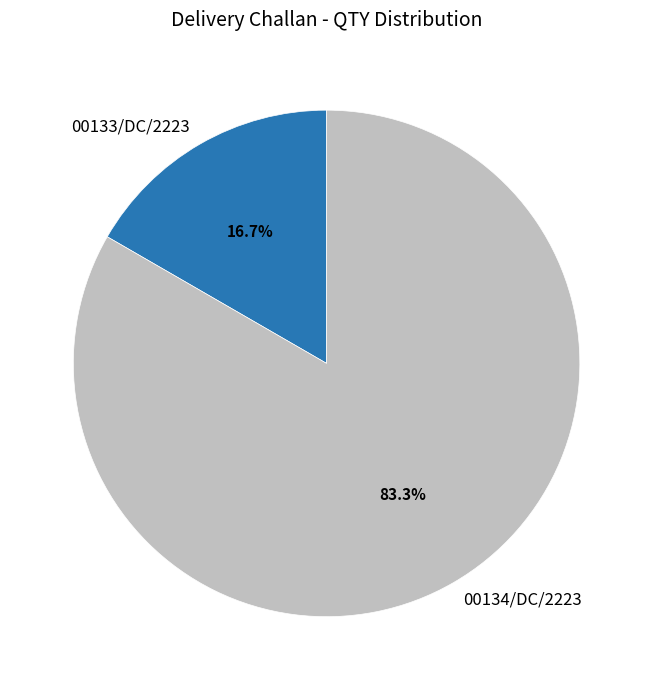

Is the sum of 00134/DC/2223 and 00133/DC/2223 greater than half?

Yes